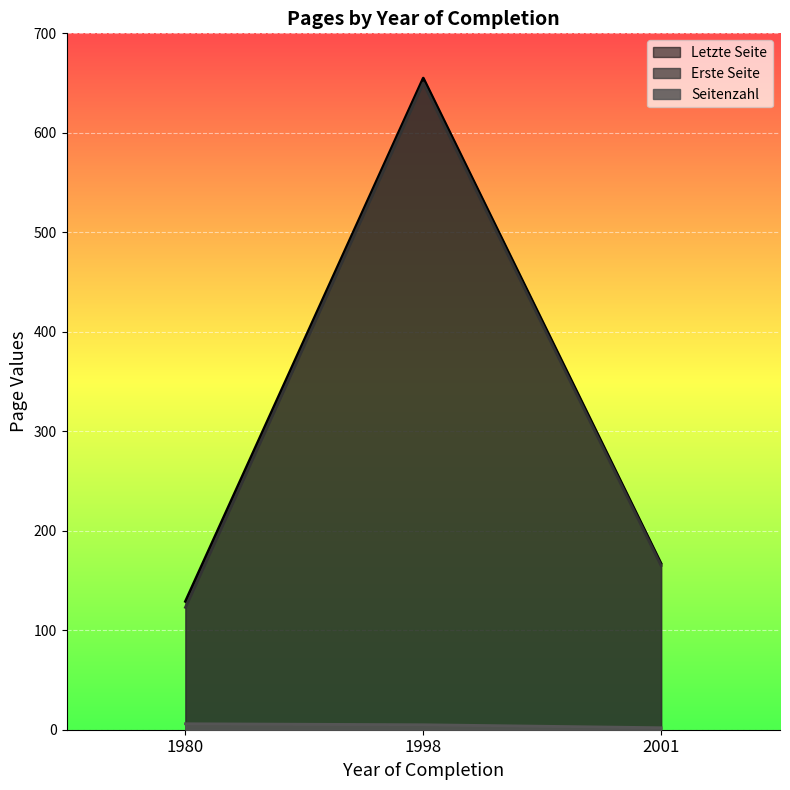

What is the sum of the Erste Seite values at 1980 and 2001?

288